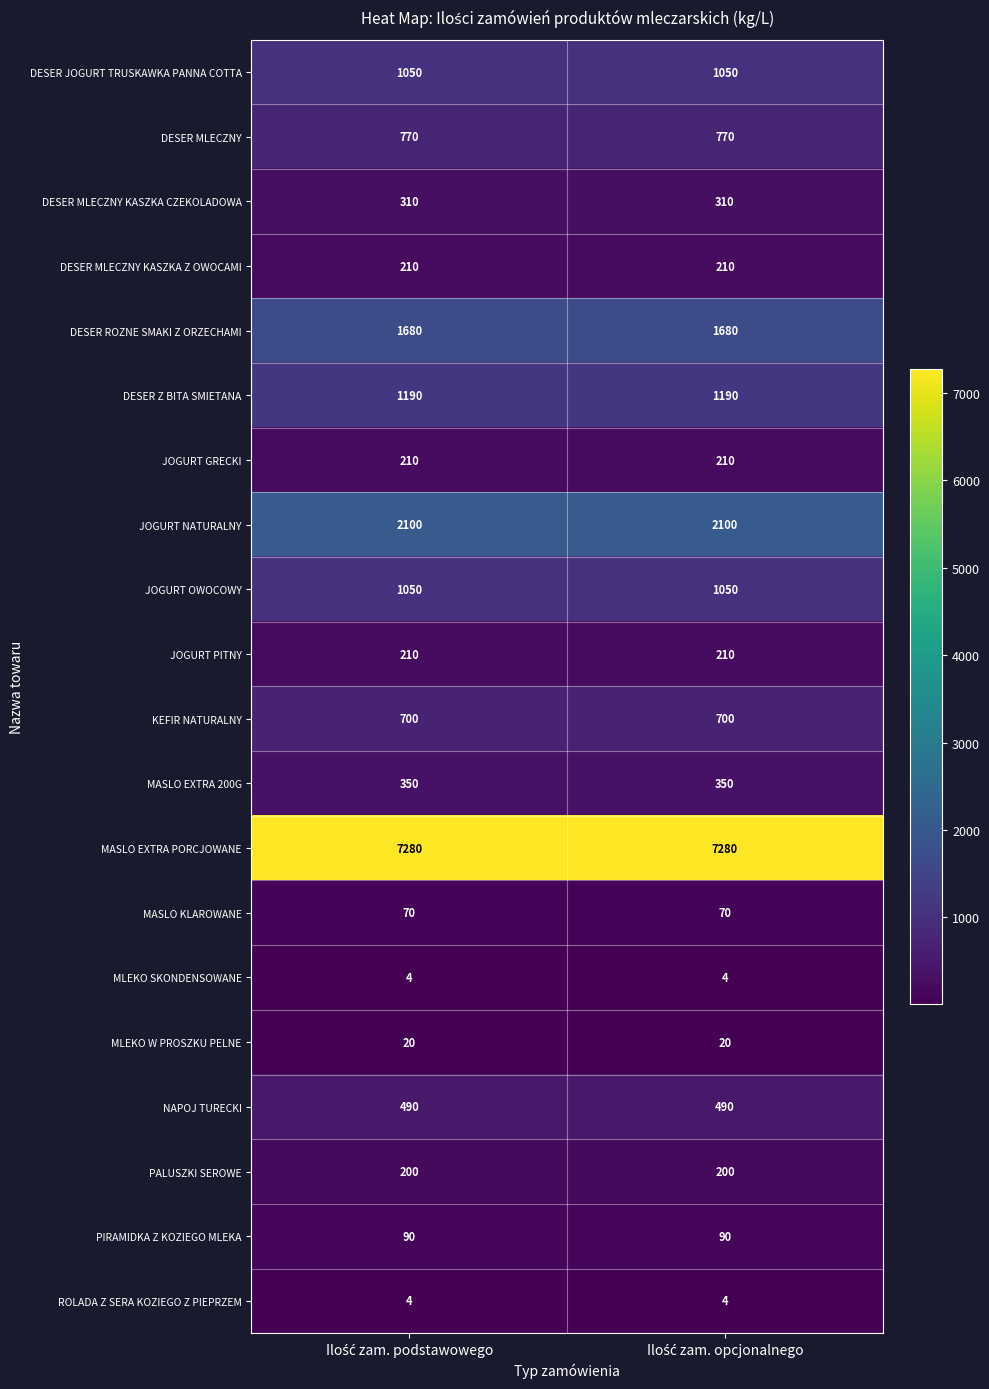

What is the average value of the DESER Z BITA SMIETANA series?

1190